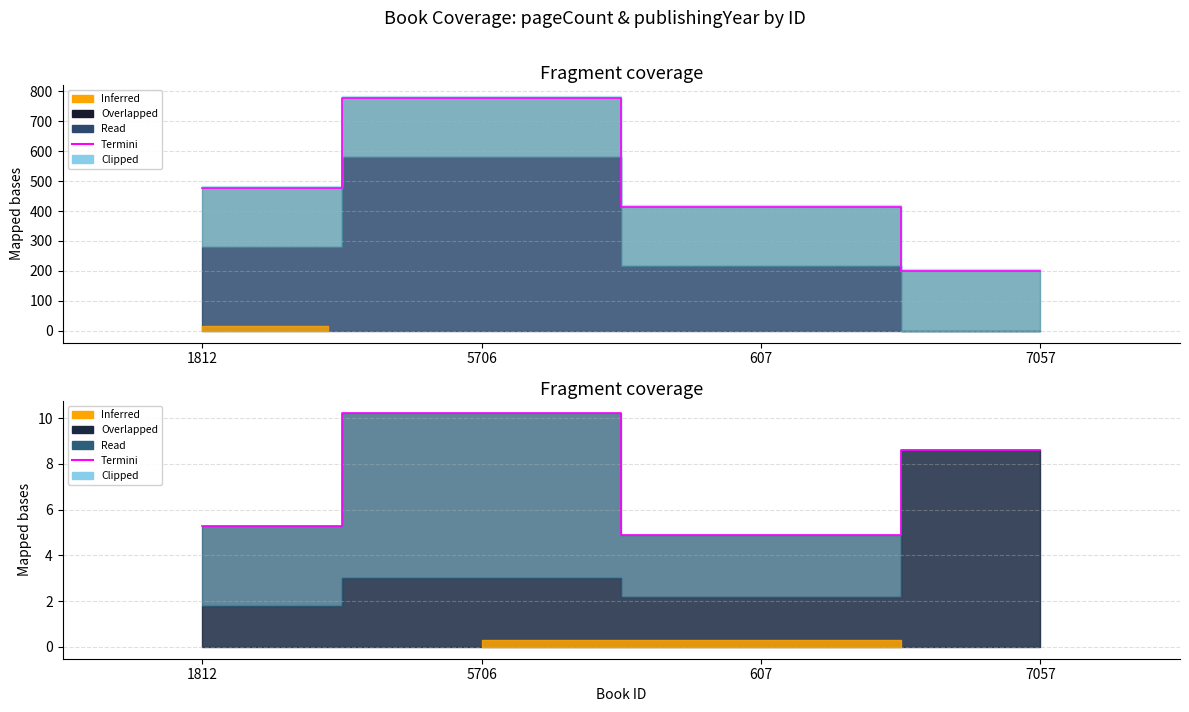

List the labels in order of value, smallest first.

607, 1812, 7057, 5706